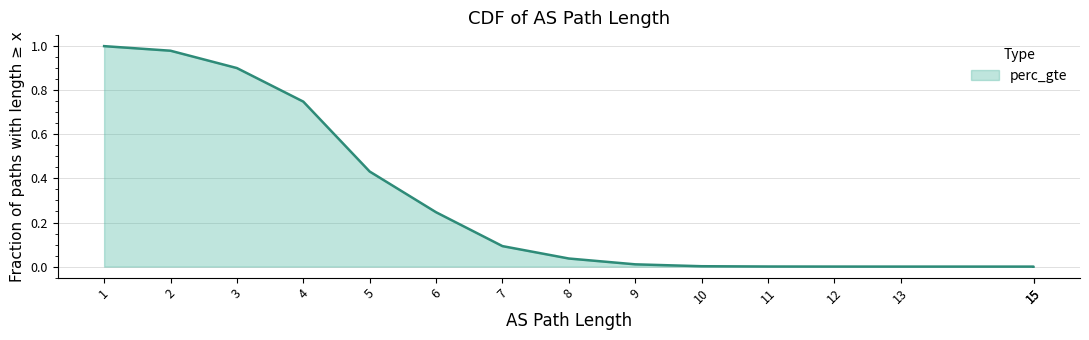

Is it true that the value at 15 is 0.0?

False